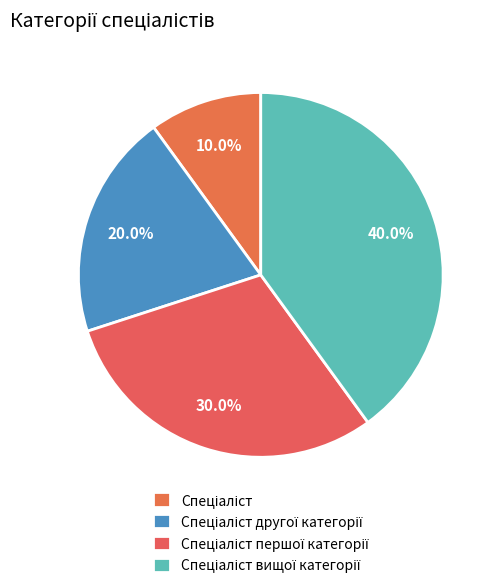

Is the sum of Спеціаліст другої категорії and Спеціаліст вищої категорії greater than half?

Yes